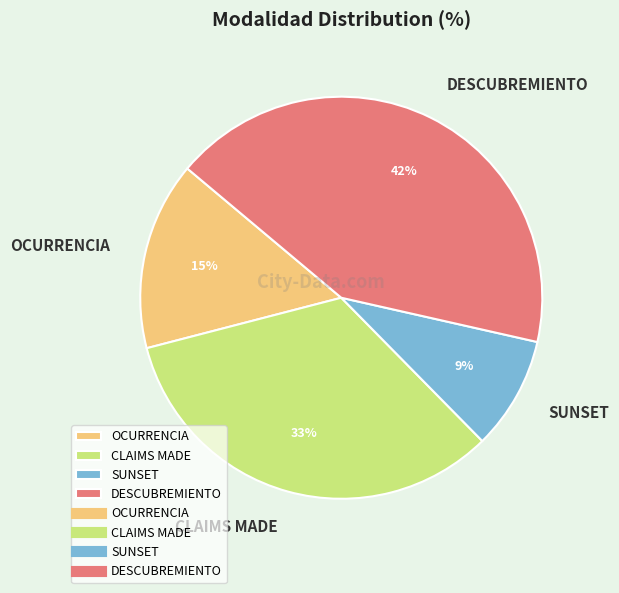

To the nearest percent, what is the average slice percentage?

25%